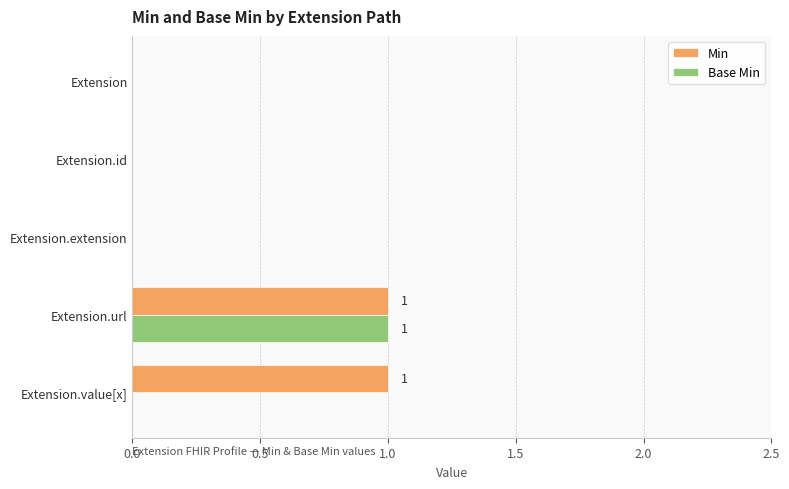

Is the value of Base Min at Extension.url greater than the value of Min at Extension.extension?

Yes